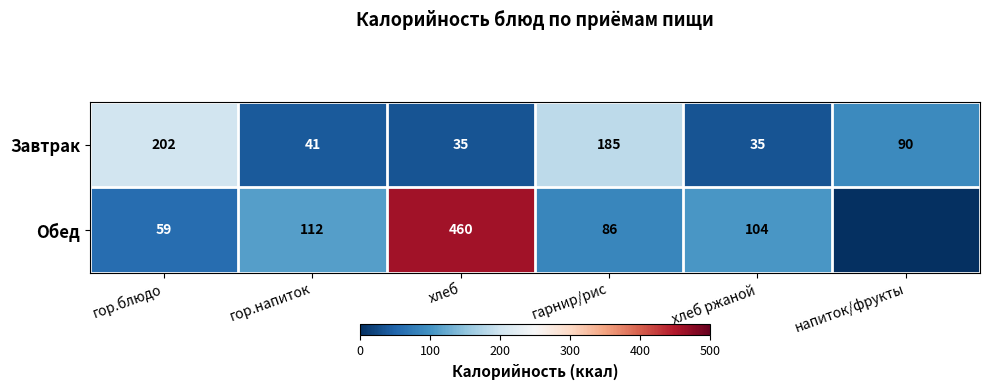

What is the spread (max minus min) of values at гор.напиток?

71